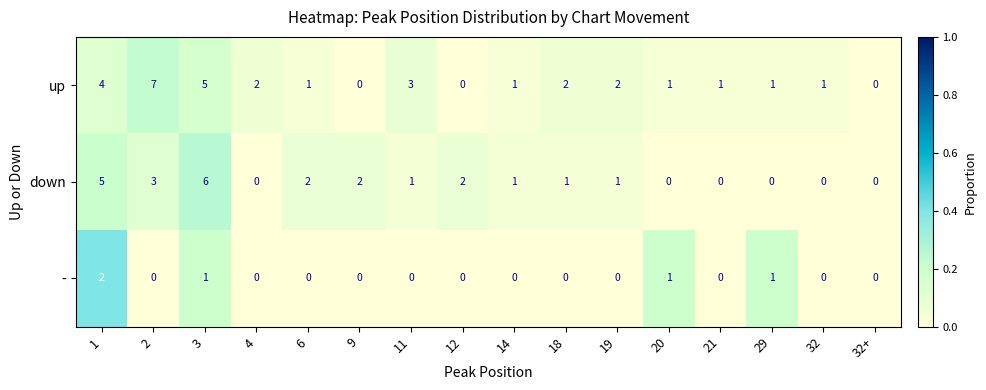

True or false: up has a value of 3 at 4.

False